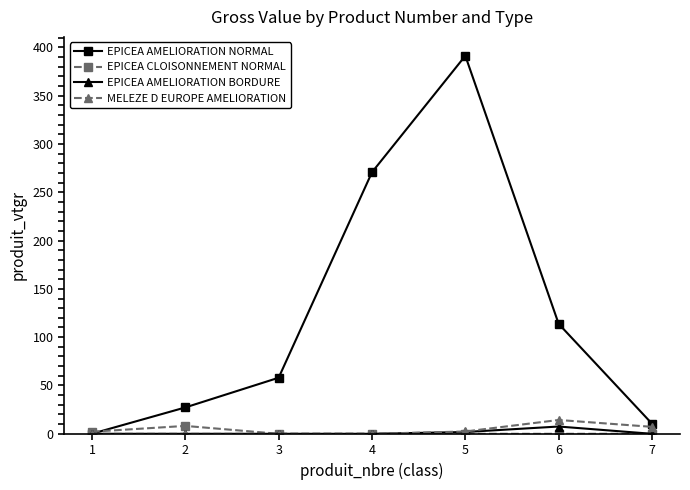

What is the average value of the EPICEA AMELIORATION BORDURE series?

1.3